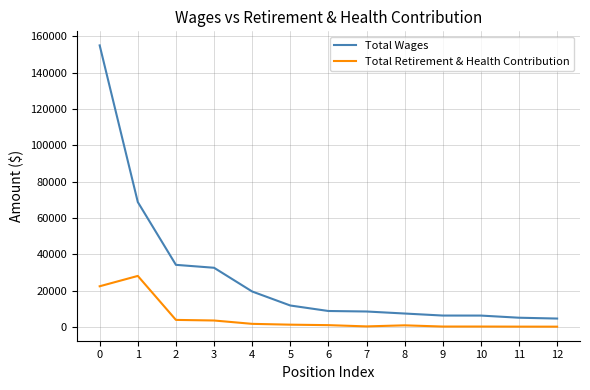

What is the difference between the maximum and minimum values in the Total Retirement & Health Contribution series?

27949